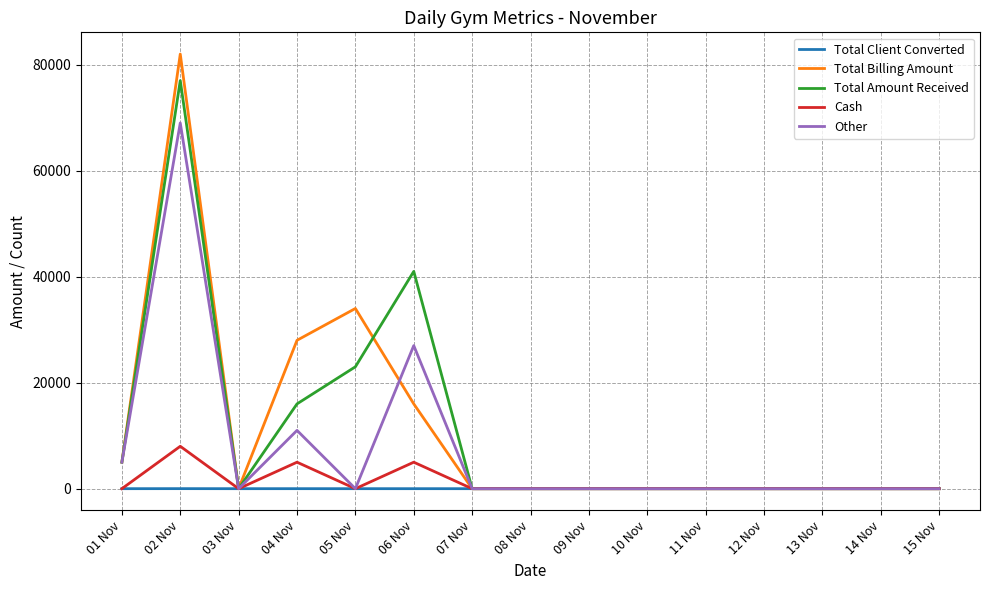

Is the value of Total Billing Amount at 04 Nov greater than the value of Other at 08 Nov?

Yes